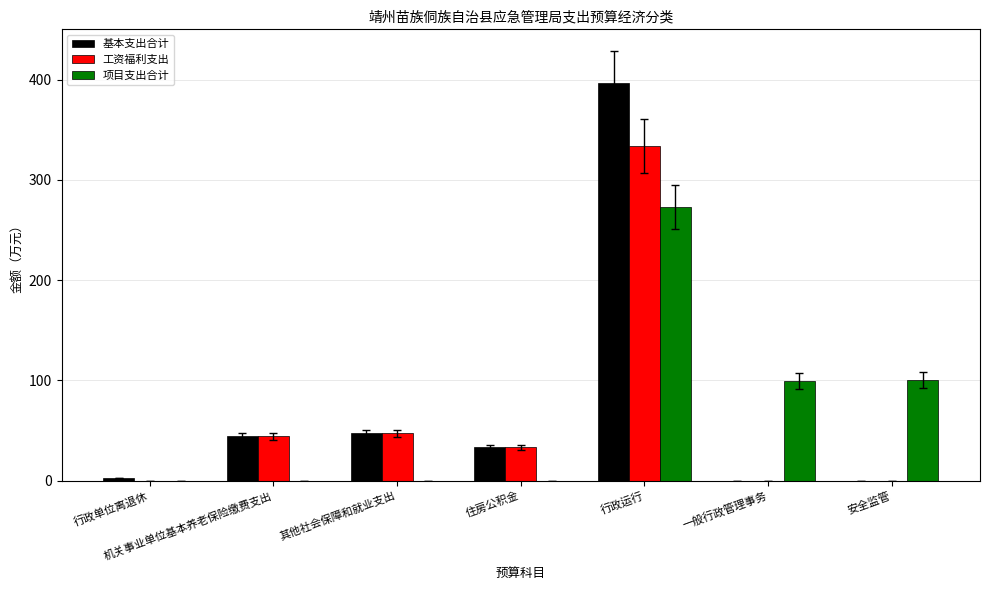

How many distinct data groups are displayed?

3